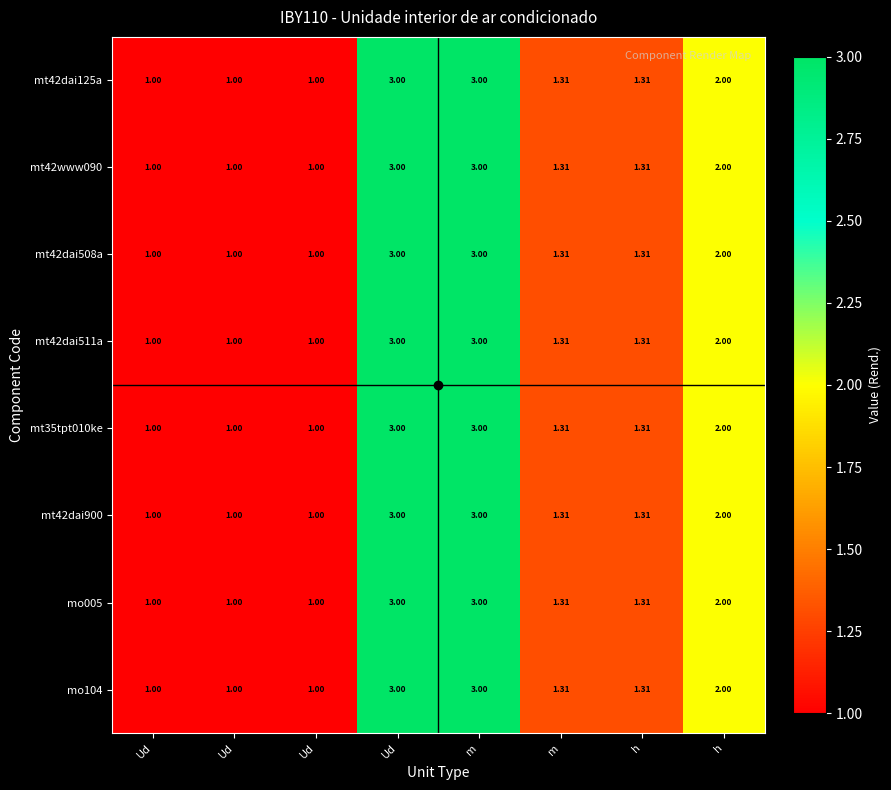

How many data points does each series have?

8